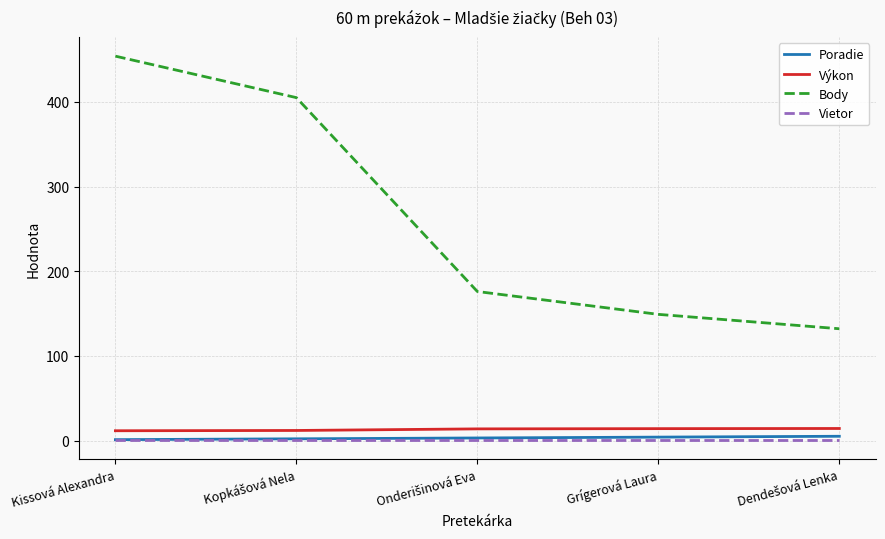

True or false: Výkon and Vietor cross at least once.

False